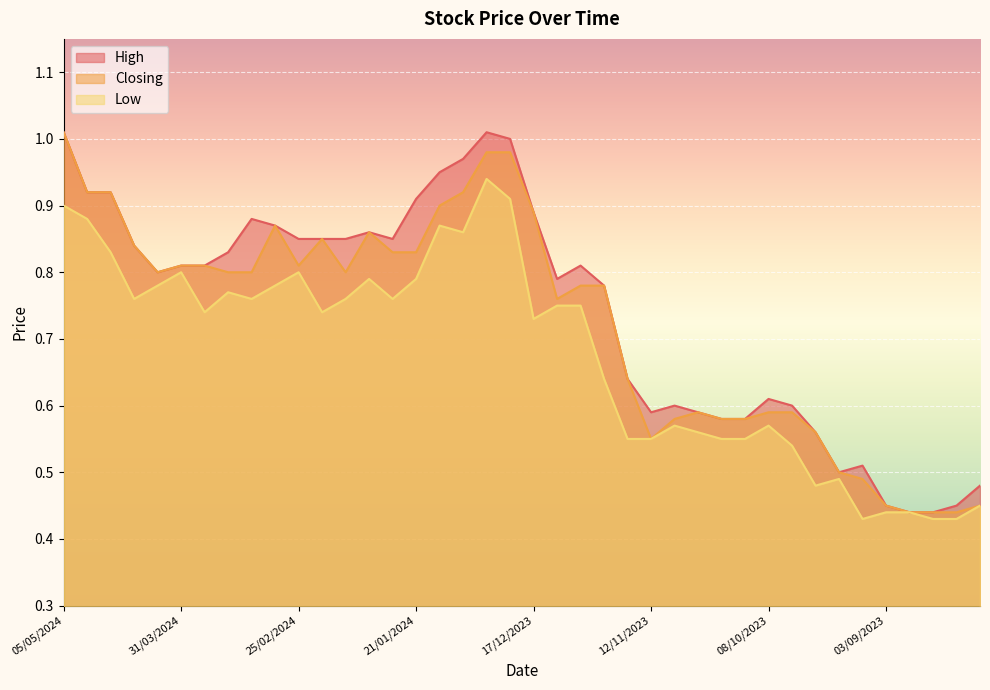

Between 10/12/2023 and 12/11/2023, which is larger?

10/12/2023